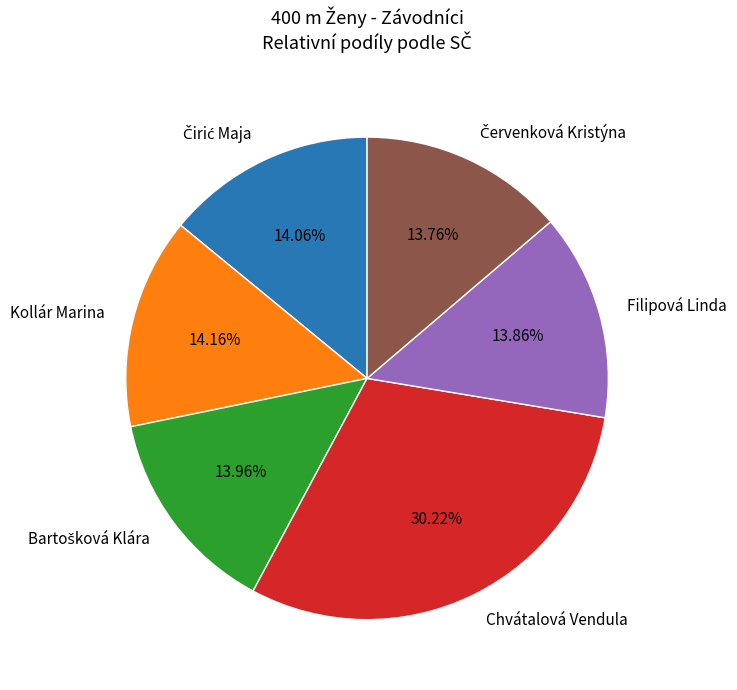

What is the largest slice in the pie chart?

Chvátalová Vendula